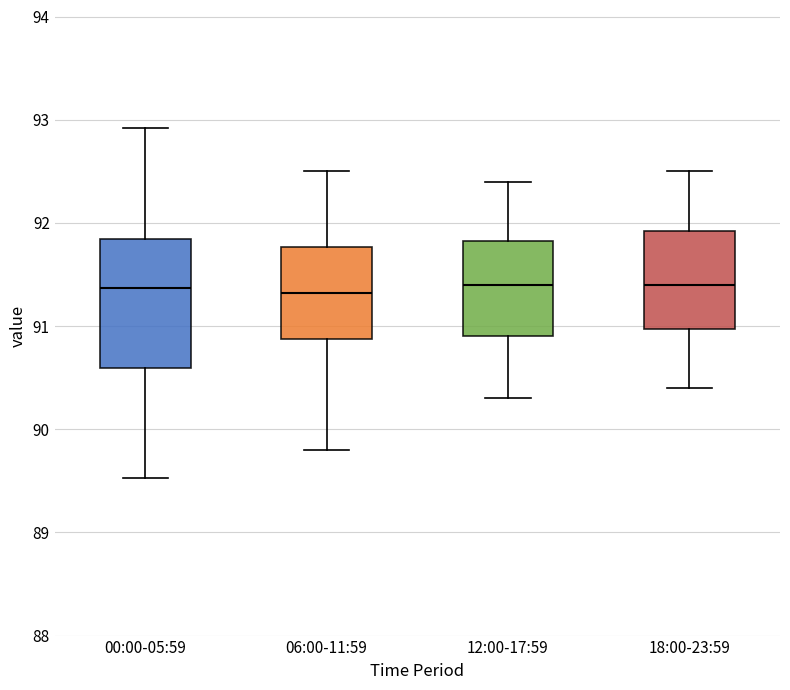

Where does the lower whisker of the box for 06:00-11:59 end on the y-axis? The values are not printed on the chart, so give them approximately, as read against the axis.

89.8